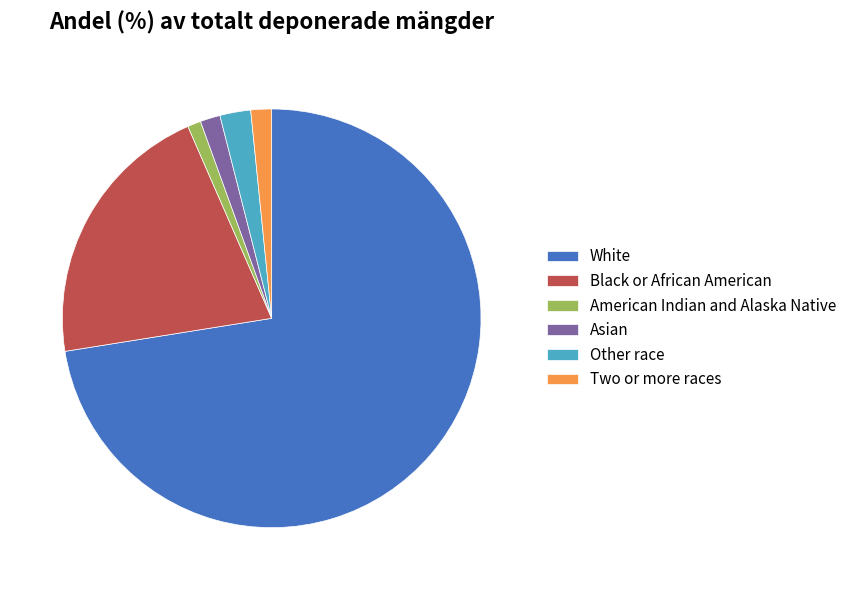

Combined, do White and Other race account for over 50%?

Yes